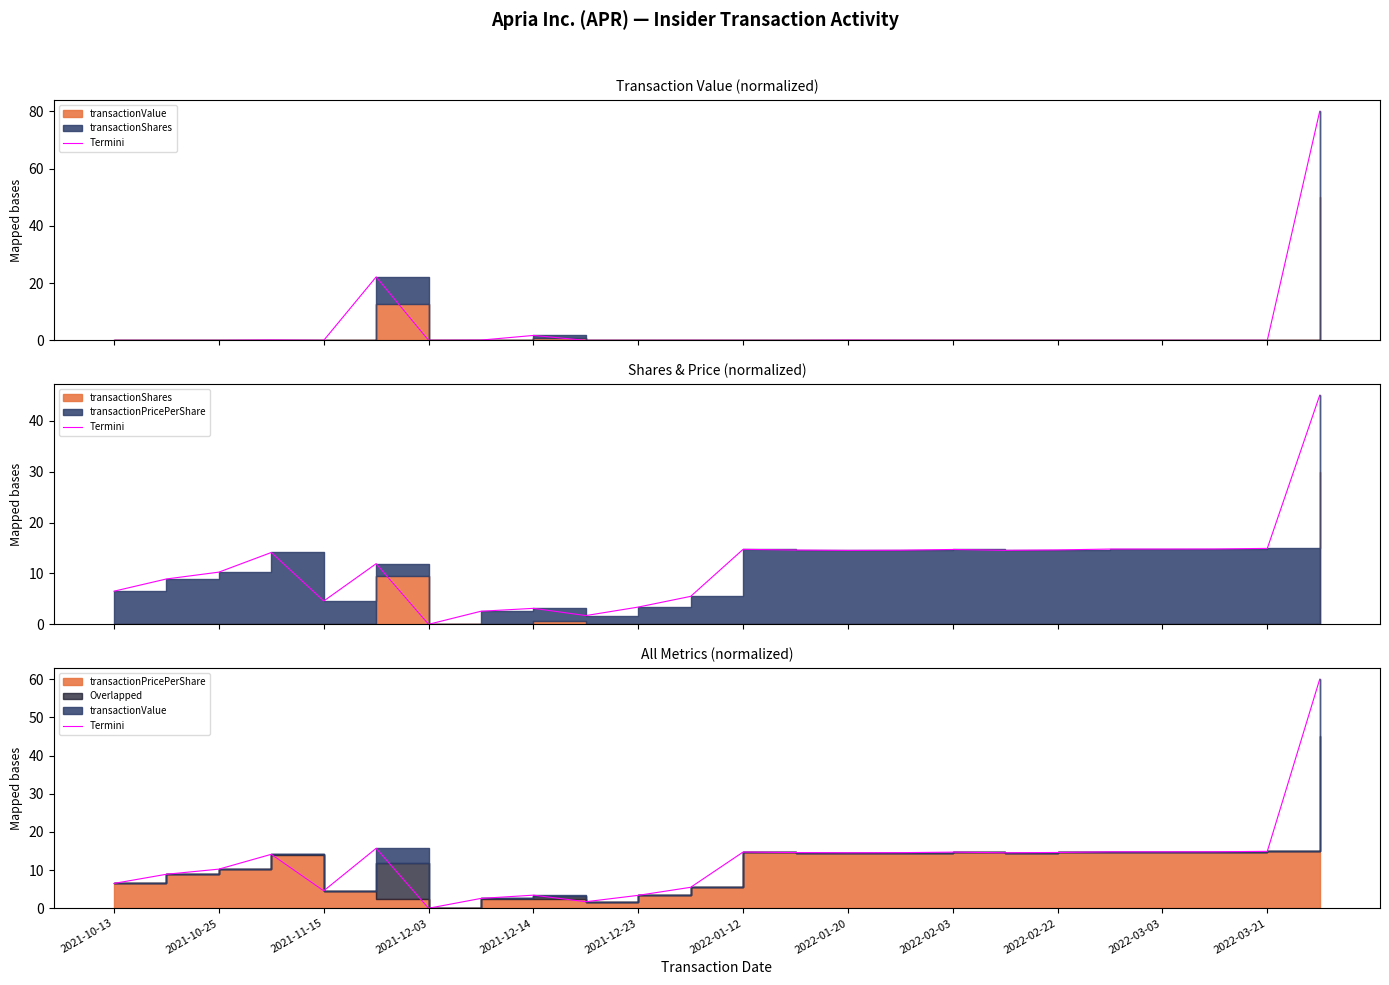

True or false: the data has more than 2 interior local peaks.

True